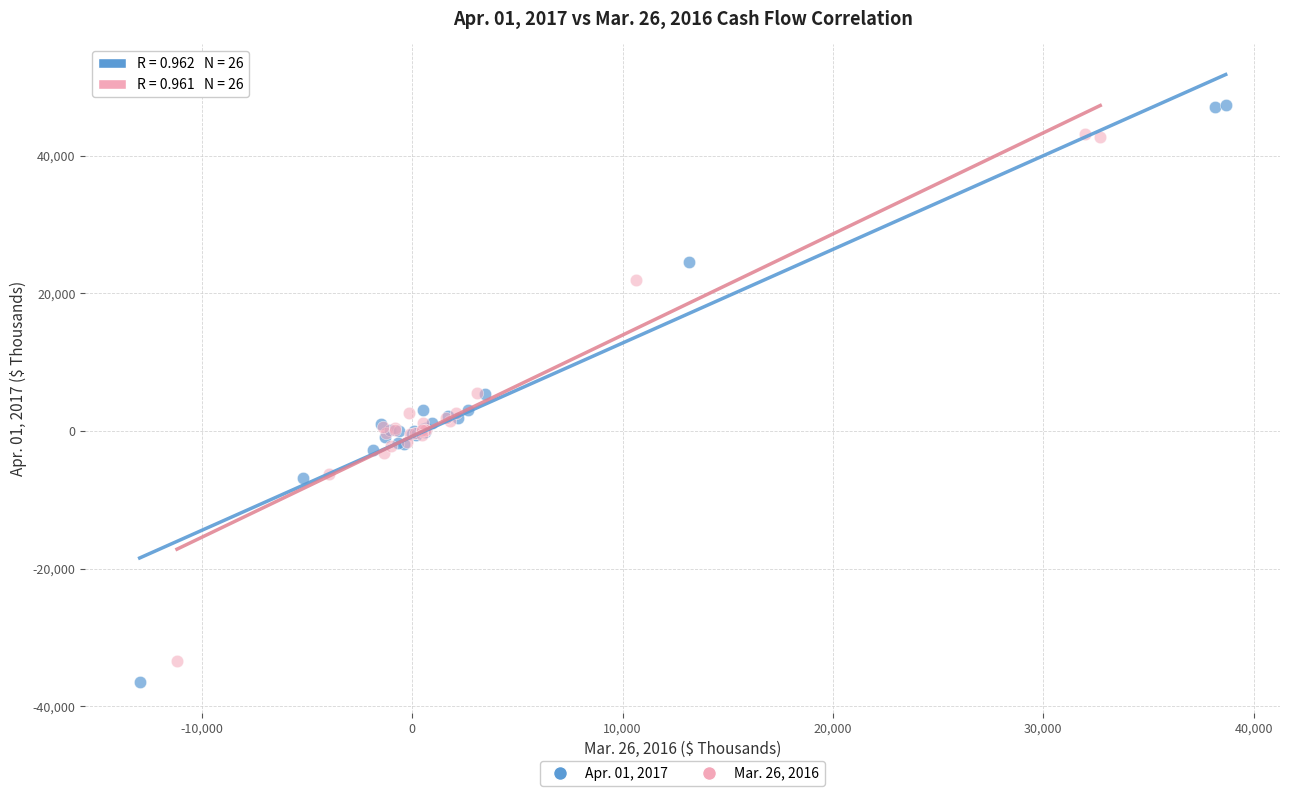

Which series has the largest Y range (max minus min)?

Apr. 01, 2017